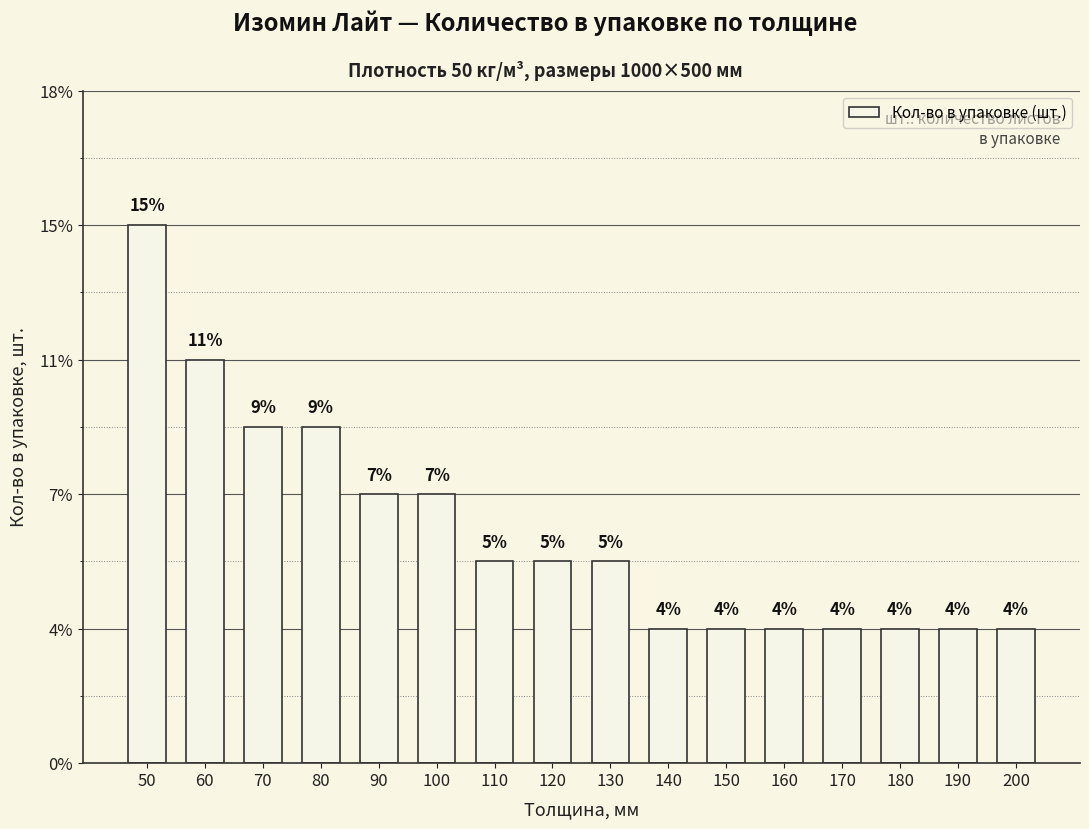

List the labels in order of value, smallest first.

140, 150, 160, 170, 180, 190, 200, 110, 120, 130, 90, 100, 70, 80, 60, 50